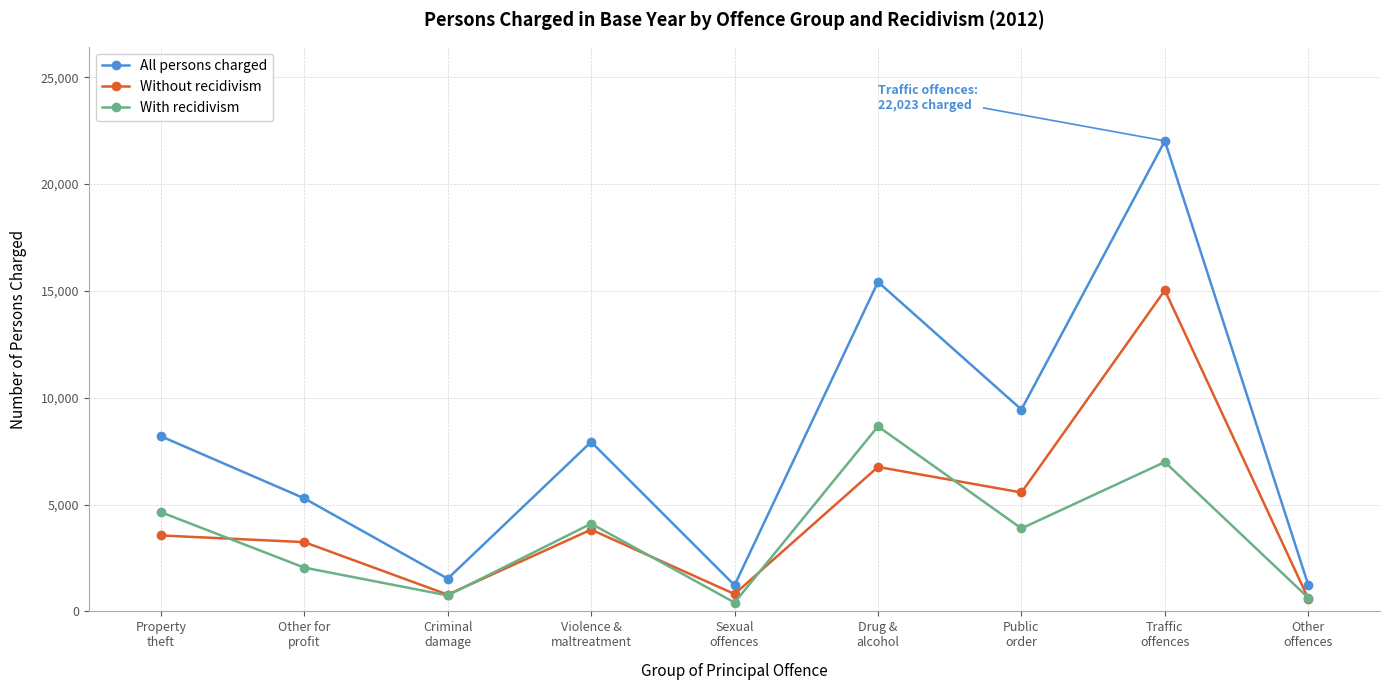

Is the value of Without recidivism at Other
offences greater than the value of All persons charged at Other
offences?

No